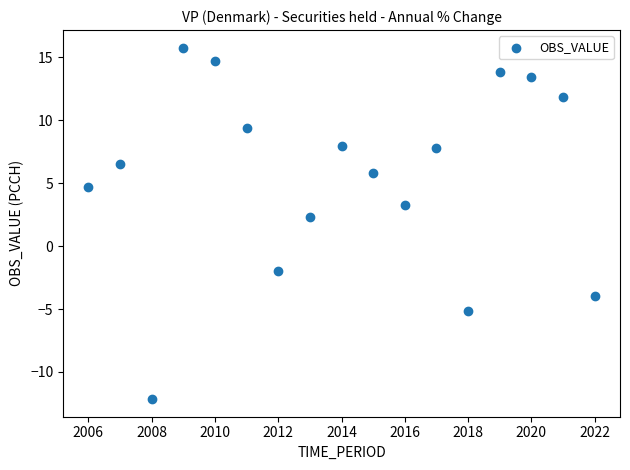

What Y value in the scatter plot is closest to 1?

2.3